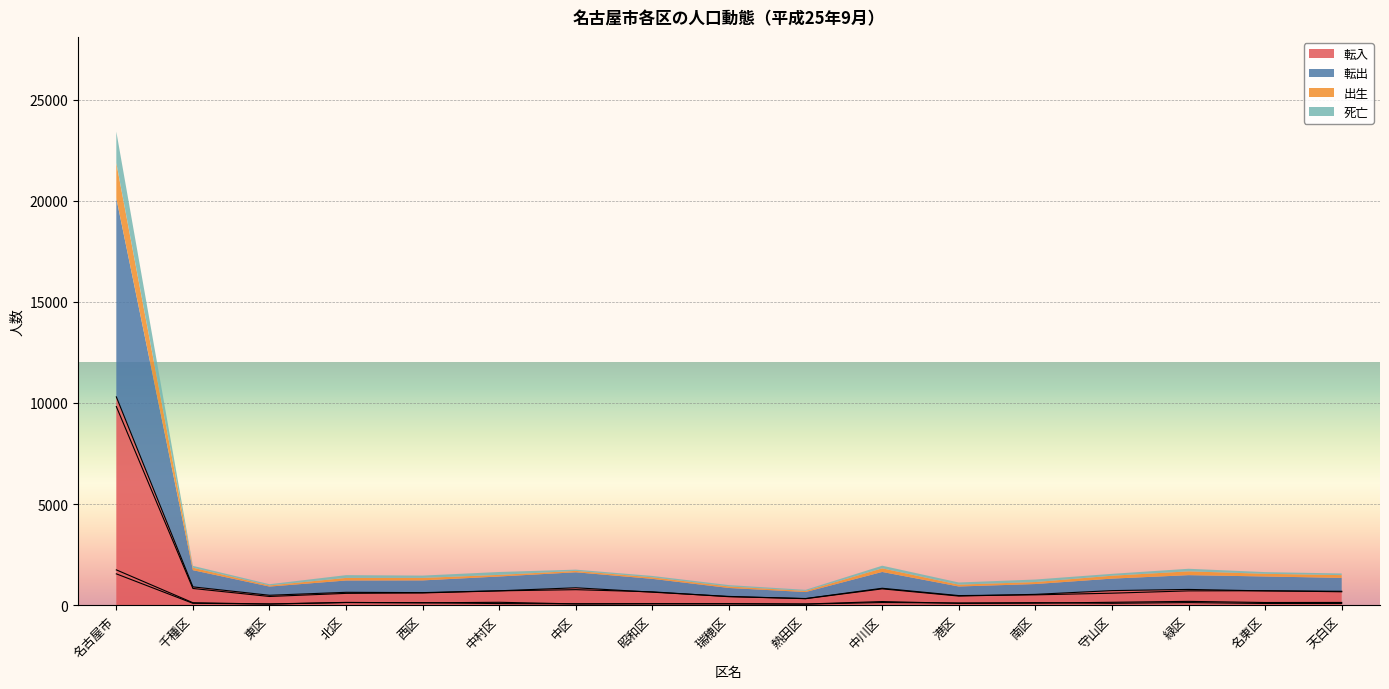

Count the number of data series in this chart.

4